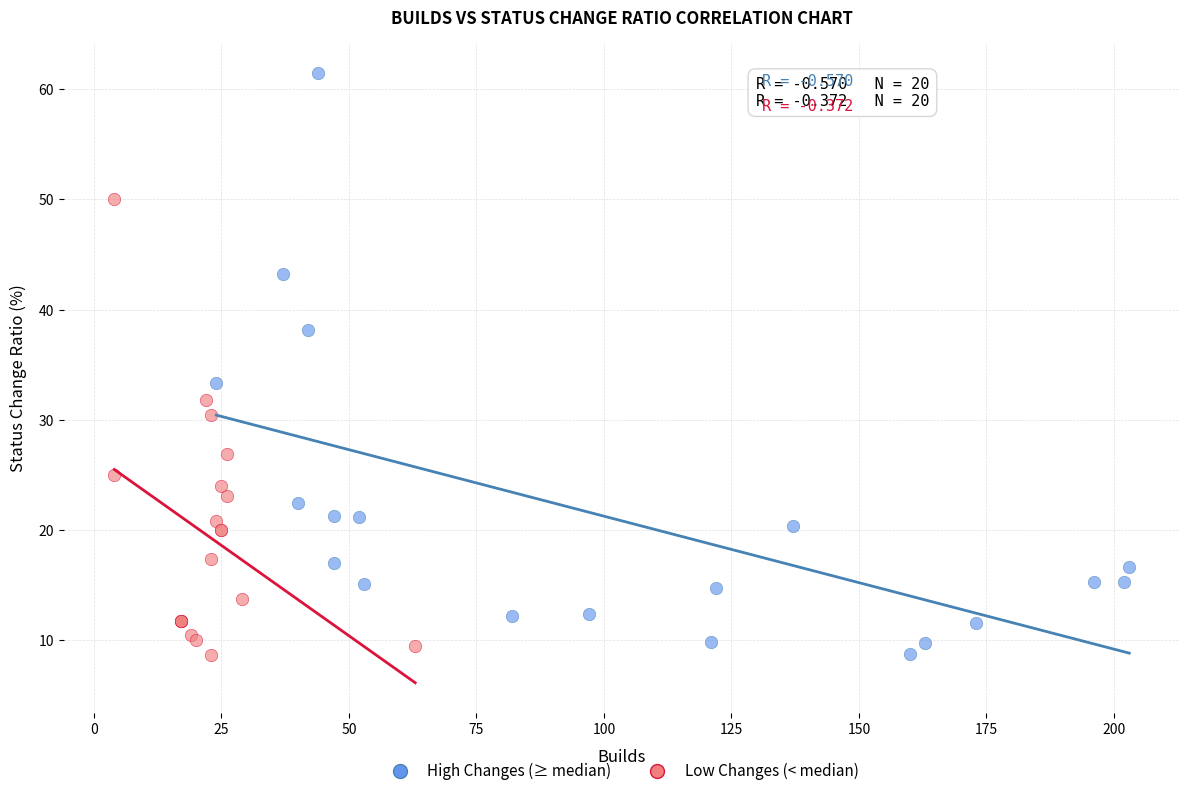

Which series has the widest spread of Y values?

High Changes (≥ median)